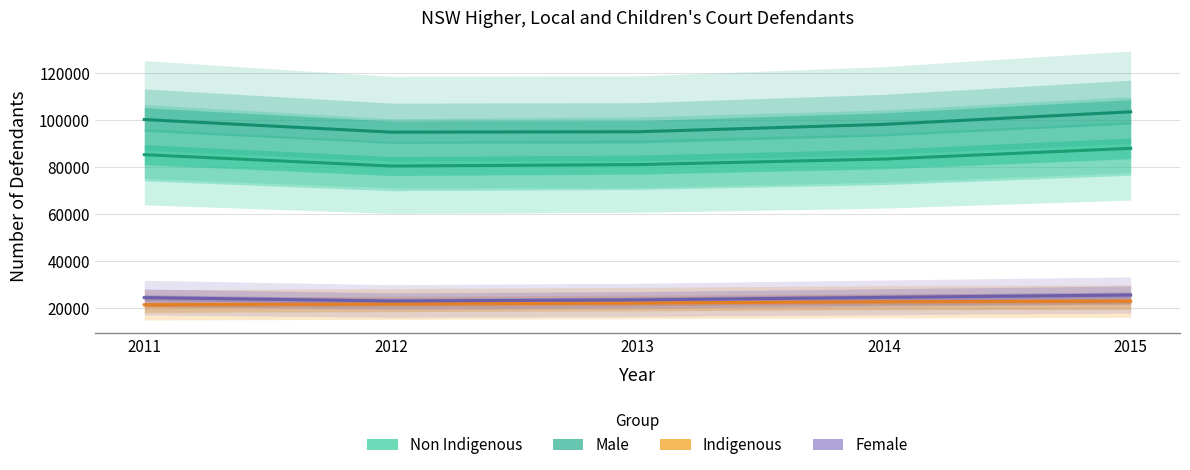

Reading left to right, list all the values displayed in this chart.

Non Indigenous: 85424	80601	81201	83570	88131
Male: 100396	95029	95181	98340	103681
Indigenous: 21508	21849	22255	22815	23060
Female: 24568	23126	23604	24659	25683